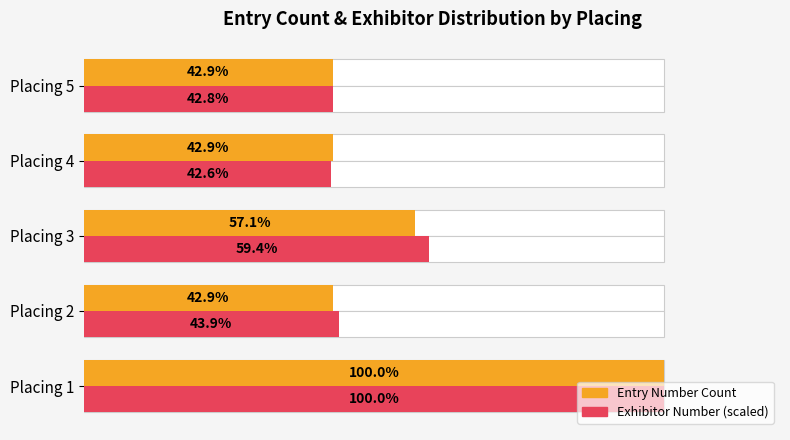

What are all the series names shown in the legend?

Entry Number Count, Exhibitor Number (scaled)